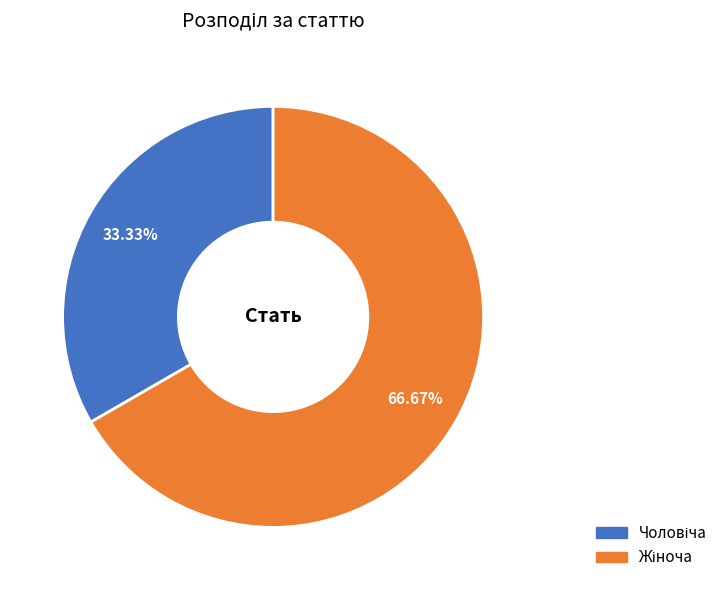

Does any single category account for the majority?

Yes